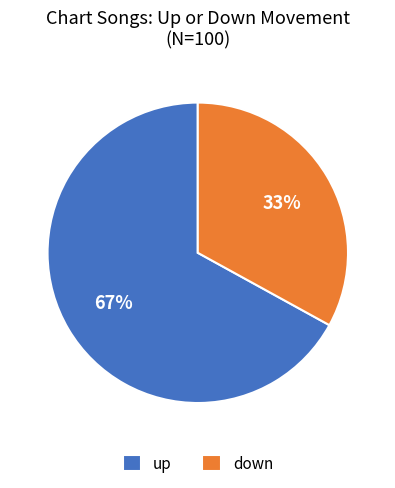

Does down account for over 50% of the chart?

No